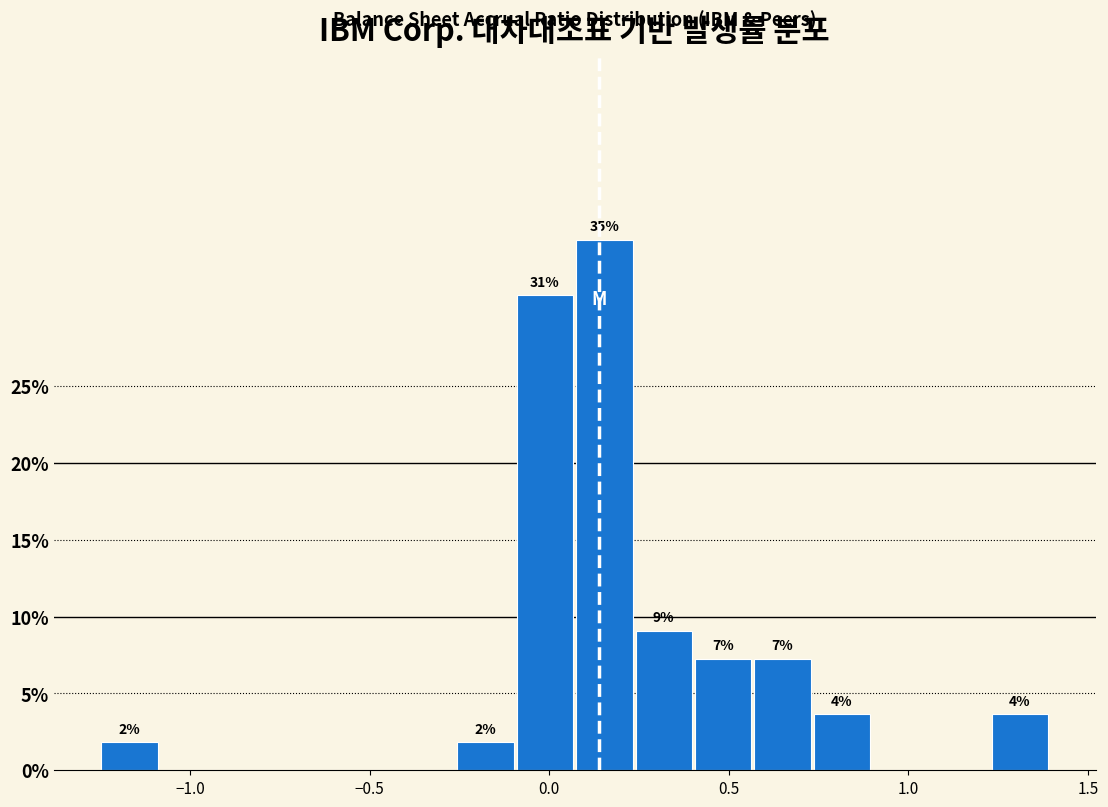

Around what value on the x-axis is the tallest bar? Give the approximate position of its centre, as read against the axis.

0.15